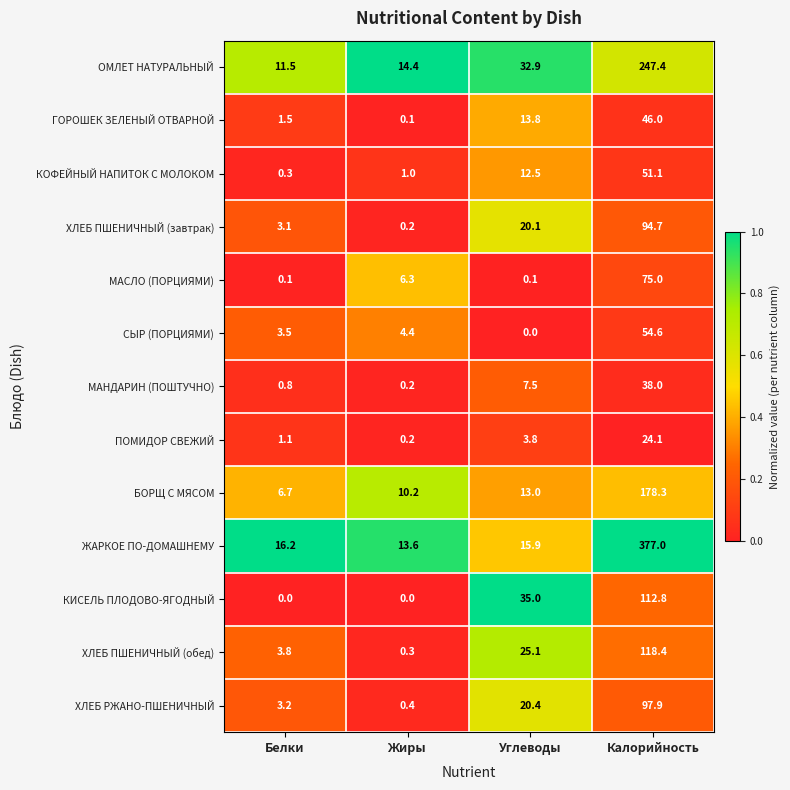

What is the lowest value of the КОФЕЙНЫЙ НАПИТОК С МОЛОКОМ series?

0.3